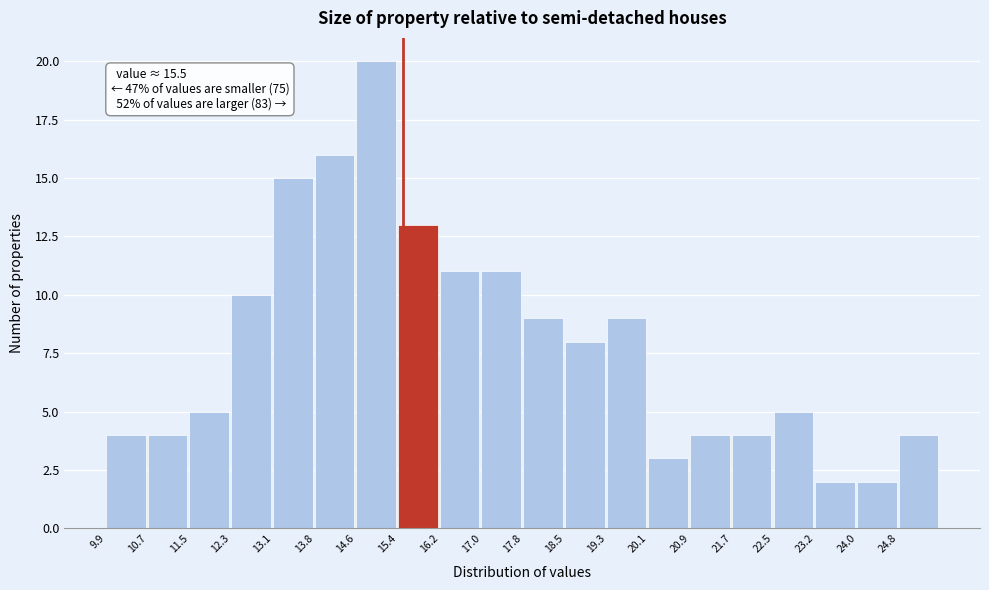

Over which range of the x-axis is the bar tallest?

14.6 to 15.4